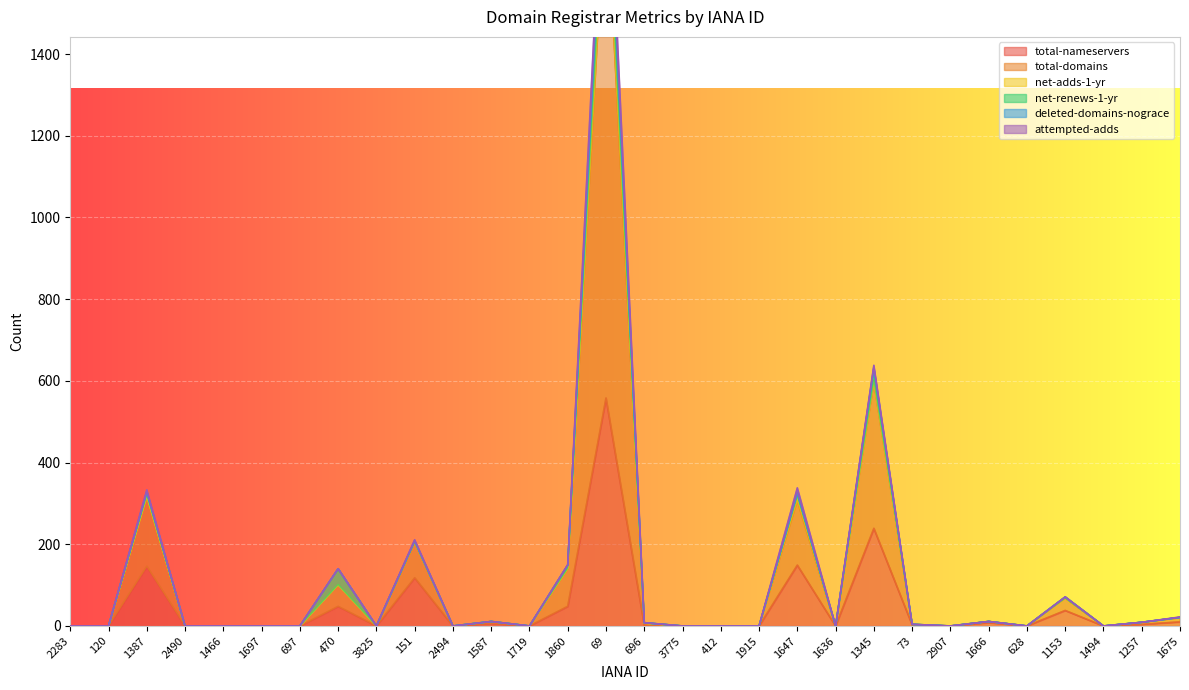

True or false: net-renews-1-yr has more than 1 interior local peaks.

True